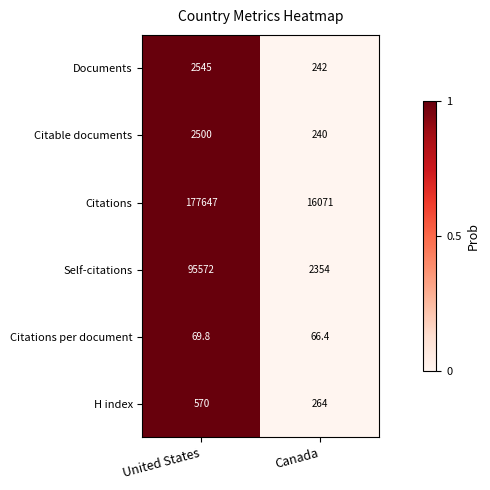

What is the sum of the Citations per document values at United States and Canada?

136.2